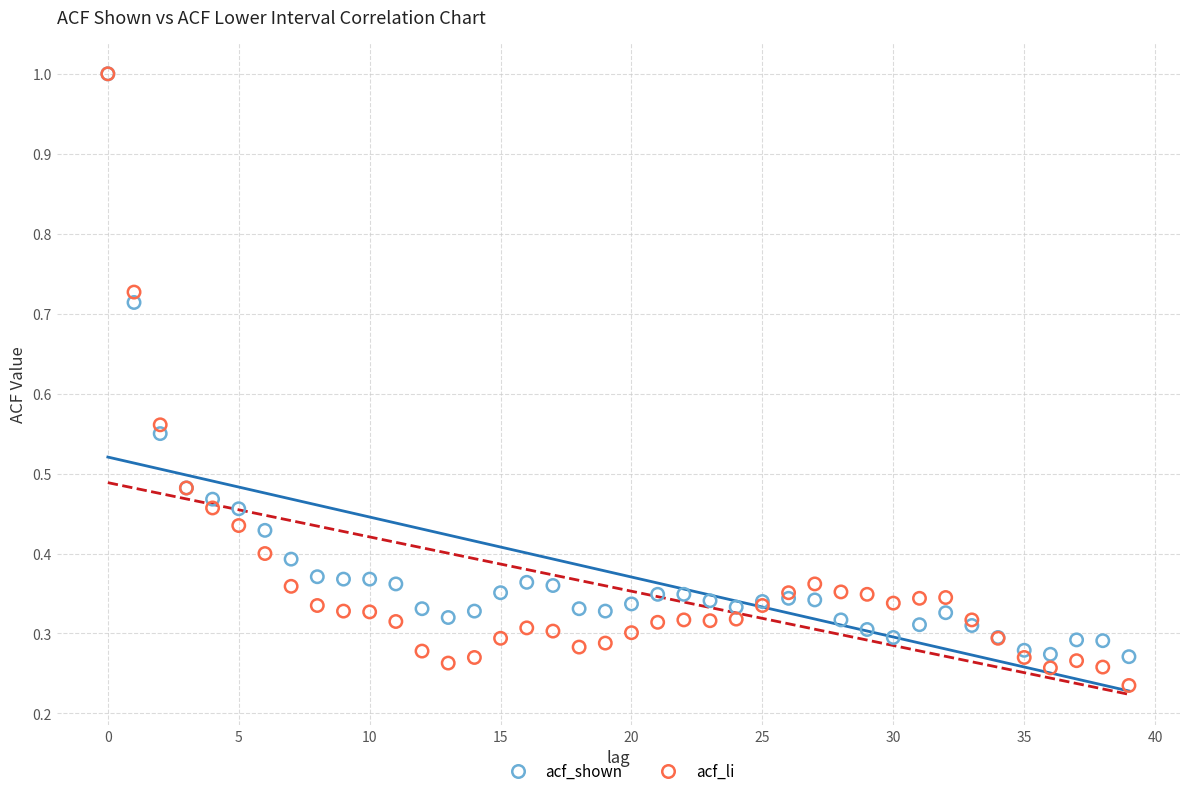

What are all the series names shown in the legend?

acf_shown, acf_li